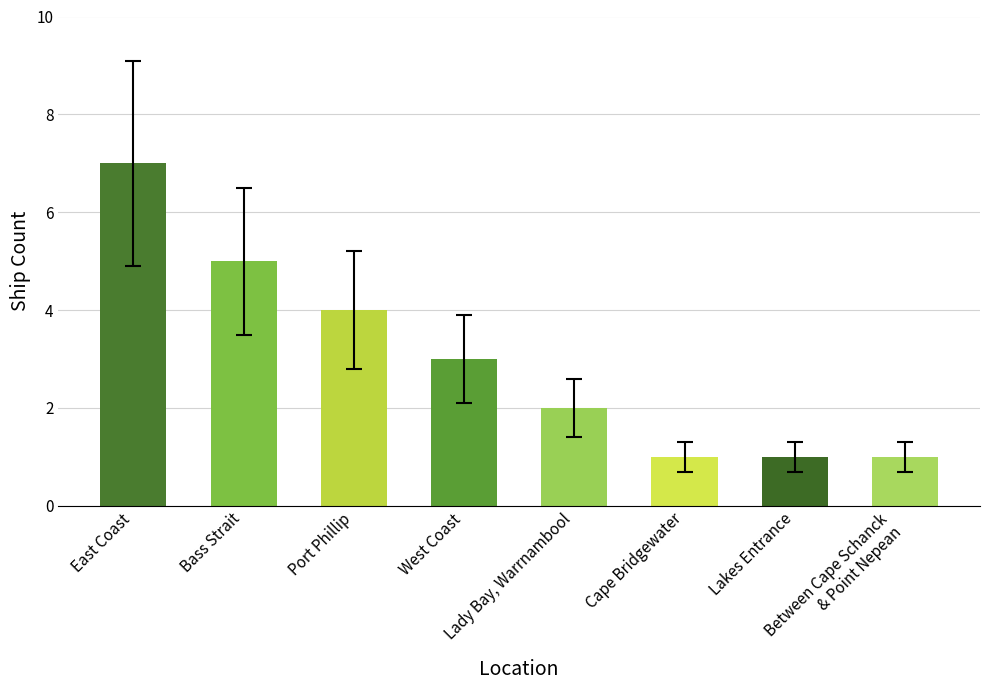

What position from the right is Cape Bridgewater?

3